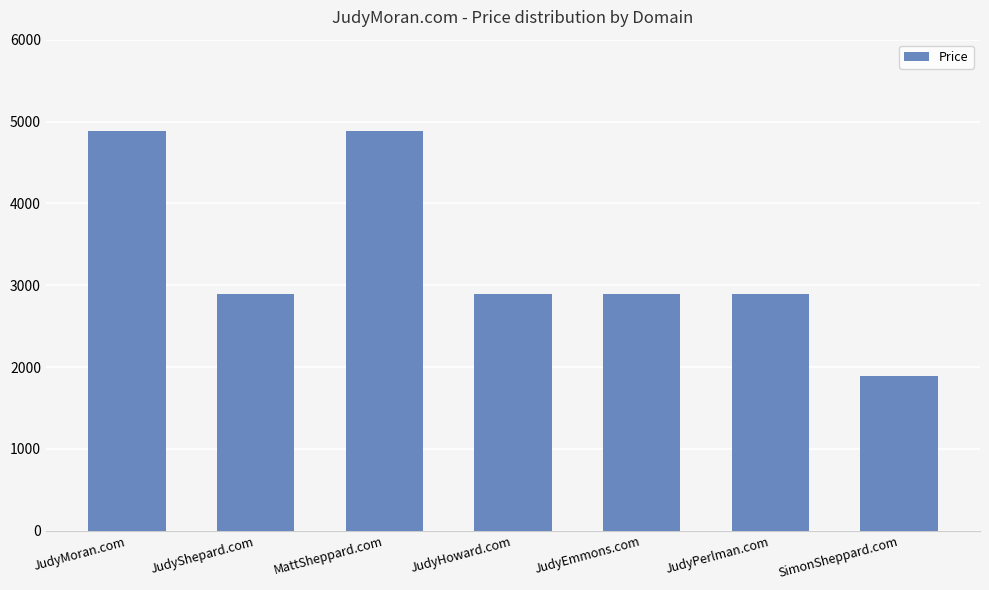

What is the label of the 7th bar from the left?

SimonSheppard.com